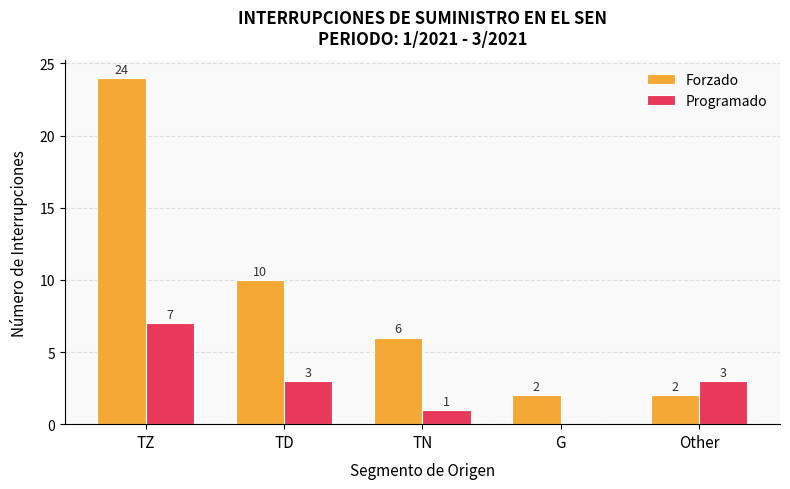

Which series changed the most between TN and Other?

Forzado